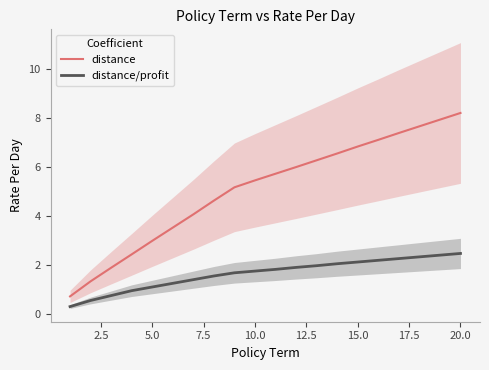

Which series has the largest range (max minus min)?

distance